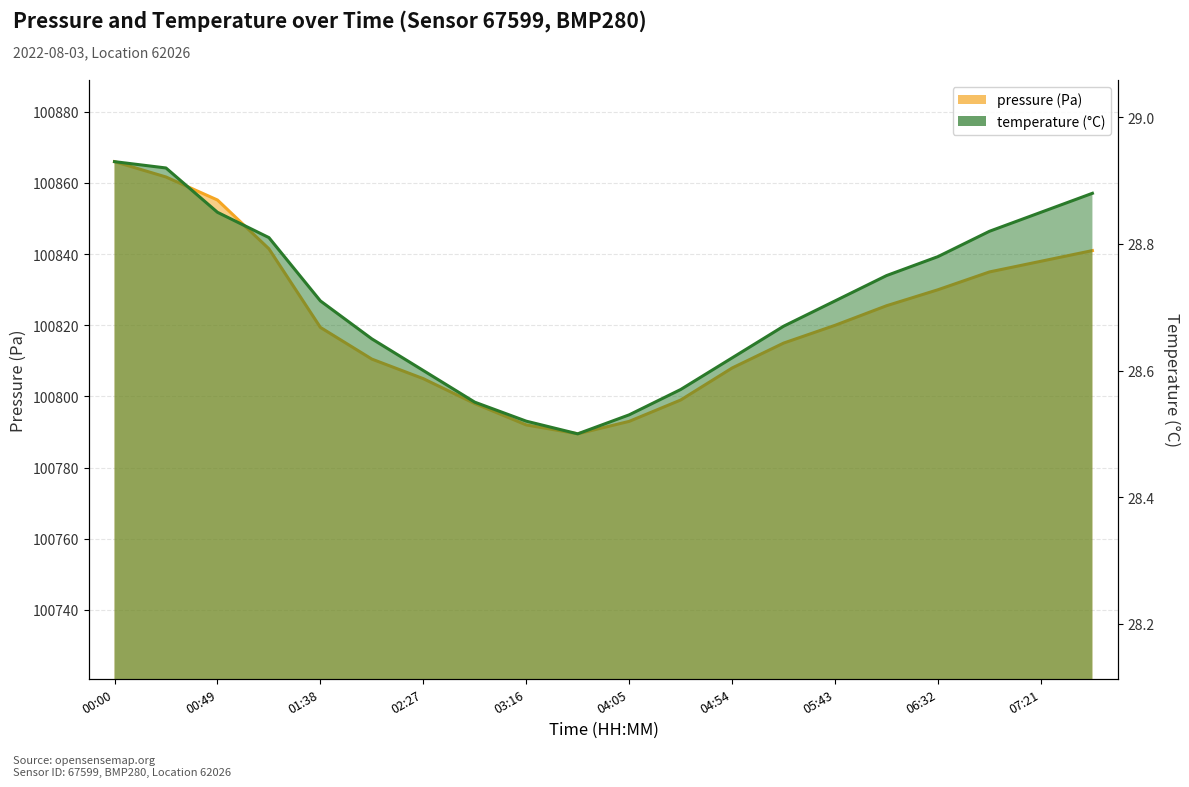

Is the value of pressure at 02:02 greater than the value of temperature at 01:38?

Yes